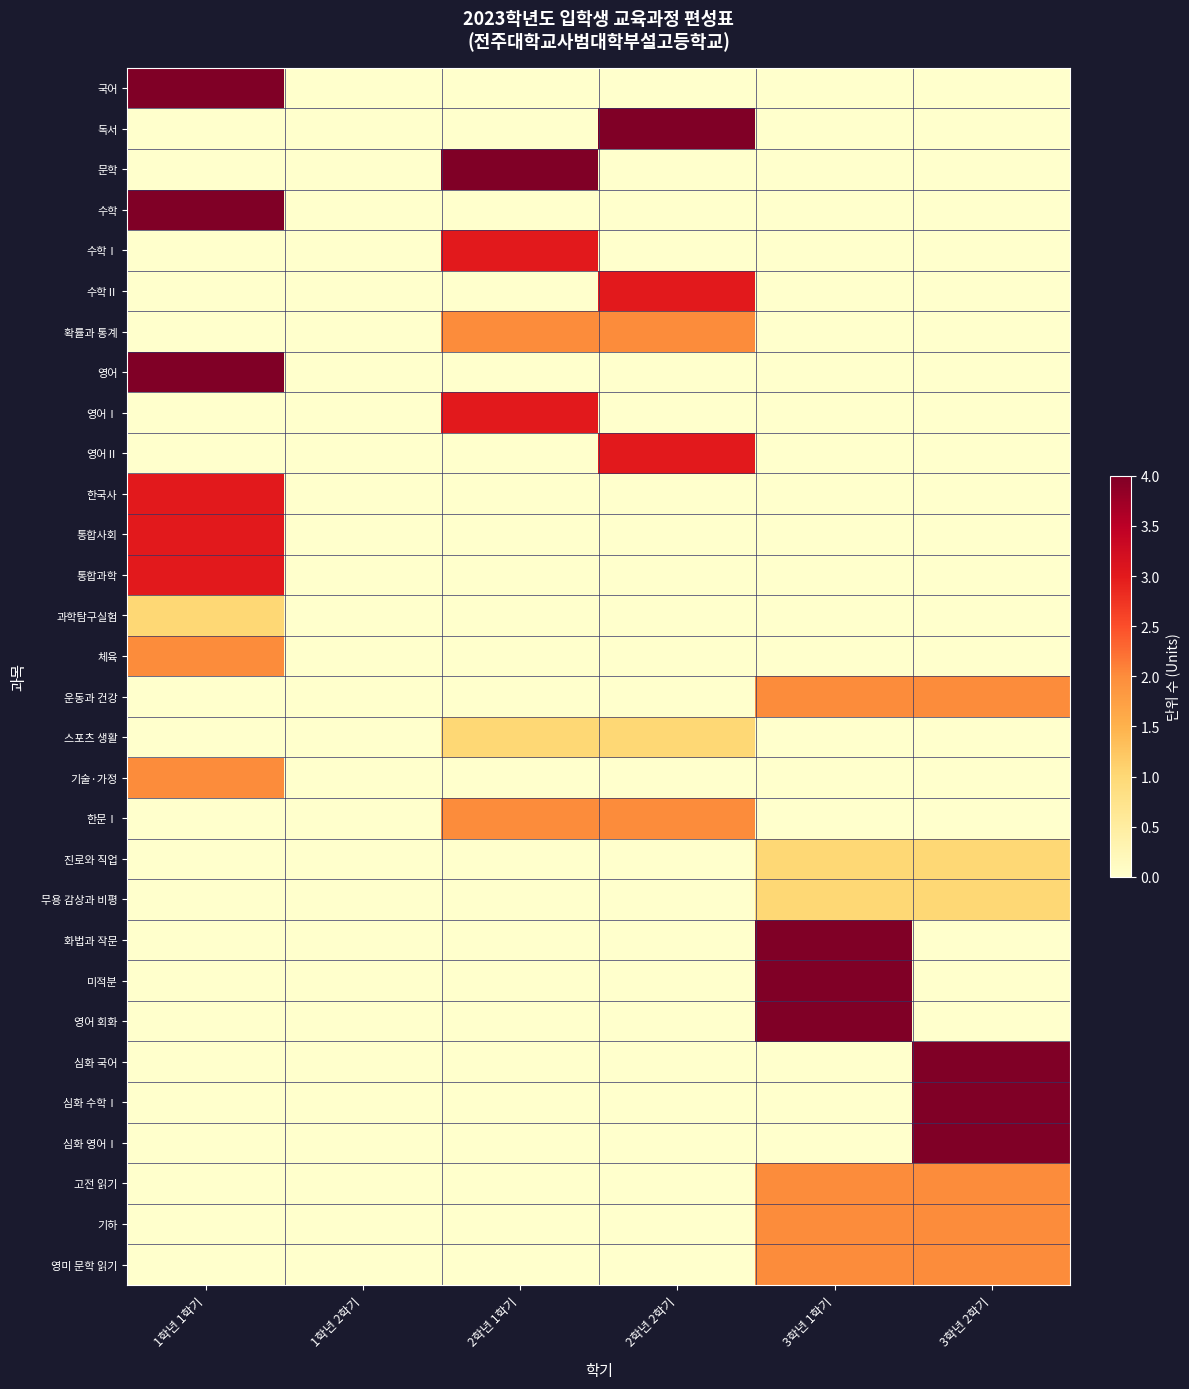

Reading left to right, list all the values displayed in this chart.

국어: 1학년 1학기=4	1학년 2학기=0	2학년 1학기=0	2학년 2학기=0	3학년 1학기=0	3학년 2학기=0
독서: 1학년 1학기=0	1학년 2학기=0	2학년 1학기=0	2학년 2학기=4	3학년 1학기=0	3학년 2학기=0
문학: 1학년 1학기=0	1학년 2학기=0	2학년 1학기=4	2학년 2학기=0	3학년 1학기=0	3학년 2학기=0
수학: 1학년 1학기=4	1학년 2학기=0	2학년 1학기=0	2학년 2학기=0	3학년 1학기=0	3학년 2학기=0
수학Ⅰ: 1학년 1학기=0	1학년 2학기=0	2학년 1학기=3	2학년 2학기=0	3학년 1학기=0	3학년 2학기=0
수학Ⅱ: 1학년 1학기=0	1학년 2학기=0	2학년 1학기=0	2학년 2학기=3	3학년 1학기=0	3학년 2학기=0
확률과 통계: 1학년 1학기=0	1학년 2학기=0	2학년 1학기=2	2학년 2학기=2	3학년 1학기=0	3학년 2학기=0
영어: 1학년 1학기=4	1학년 2학기=0	2학년 1학기=0	2학년 2학기=0	3학년 1학기=0	3학년 2학기=0
영어Ⅰ: 1학년 1학기=0	1학년 2학기=0	2학년 1학기=3	2학년 2학기=0	3학년 1학기=0	3학년 2학기=0
영어Ⅱ: 1학년 1학기=0	1학년 2학기=0	2학년 1학기=0	2학년 2학기=3	3학년 1학기=0	3학년 2학기=0
한국사: 1학년 1학기=3	1학년 2학기=0	2학년 1학기=0	2학년 2학기=0	3학년 1학기=0	3학년 2학기=0
통합사회: 1학년 1학기=3	1학년 2학기=0	2학년 1학기=0	2학년 2학기=0	3학년 1학기=0	3학년 2학기=0
통합과학: 1학년 1학기=3	1학년 2학기=0	2학년 1학기=0	2학년 2학기=0	3학년 1학기=0	3학년 2학기=0
과학탐구실험: 1학년 1학기=1	1학년 2학기=0	2학년 1학기=0	2학년 2학기=0	3학년 1학기=0	3학년 2학기=0
체육: 1학년 1학기=2	1학년 2학기=0	2학년 1학기=0	2학년 2학기=0	3학년 1학기=0	3학년 2학기=0
운동과 건강: 1학년 1학기=0	1학년 2학기=0	2학년 1학기=0	2학년 2학기=0	3학년 1학기=2	3학년 2학기=2
스포츠 생활: 1학년 1학기=0	1학년 2학기=0	2학년 1학기=1	2학년 2학기=1	3학년 1학기=0	3학년 2학기=0
기술·가정: 1학년 1학기=2	1학년 2학기=0	2학년 1학기=0	2학년 2학기=0	3학년 1학기=0	3학년 2학기=0
한문Ⅰ: 1학년 1학기=0	1학년 2학기=0	2학년 1학기=2	2학년 2학기=2	3학년 1학기=0	3학년 2학기=0
진로와 직업: 1학년 1학기=0	1학년 2학기=0	2학년 1학기=0	2학년 2학기=0	3학년 1학기=1	3학년 2학기=1
무용 감상과 비평: 1학년 1학기=0	1학년 2학기=0	2학년 1학기=0	2학년 2학기=0	3학년 1학기=1	3학년 2학기=1
화법과 작문: 1학년 1학기=0	1학년 2학기=0	2학년 1학기=0	2학년 2학기=0	3학년 1학기=4	3학년 2학기=0
미적분: 1학년 1학기=0	1학년 2학기=0	2학년 1학기=0	2학년 2학기=0	3학년 1학기=4	3학년 2학기=0
영어 회화: 1학년 1학기=0	1학년 2학기=0	2학년 1학기=0	2학년 2학기=0	3학년 1학기=4	3학년 2학기=0
심화 국어: 1학년 1학기=0	1학년 2학기=0	2학년 1학기=0	2학년 2학기=0	3학년 1학기=0	3학년 2학기=4
심화 수학Ⅰ: 1학년 1학기=0	1학년 2학기=0	2학년 1학기=0	2학년 2학기=0	3학년 1학기=0	3학년 2학기=4
심화 영어Ⅰ: 1학년 1학기=0	1학년 2학기=0	2학년 1학기=0	2학년 2학기=0	3학년 1학기=0	3학년 2학기=4
고전 읽기: 1학년 1학기=0	1학년 2학기=0	2학년 1학기=0	2학년 2학기=0	3학년 1학기=2	3학년 2학기=2
기하: 1학년 1학기=0	1학년 2학기=0	2학년 1학기=0	2학년 2학기=0	3학년 1학기=2	3학년 2학기=2
영미 문학 읽기: 1학년 1학기=0	1학년 2학기=0	2학년 1학기=0	2학년 2학기=0	3학년 1학기=2	3학년 2학기=2